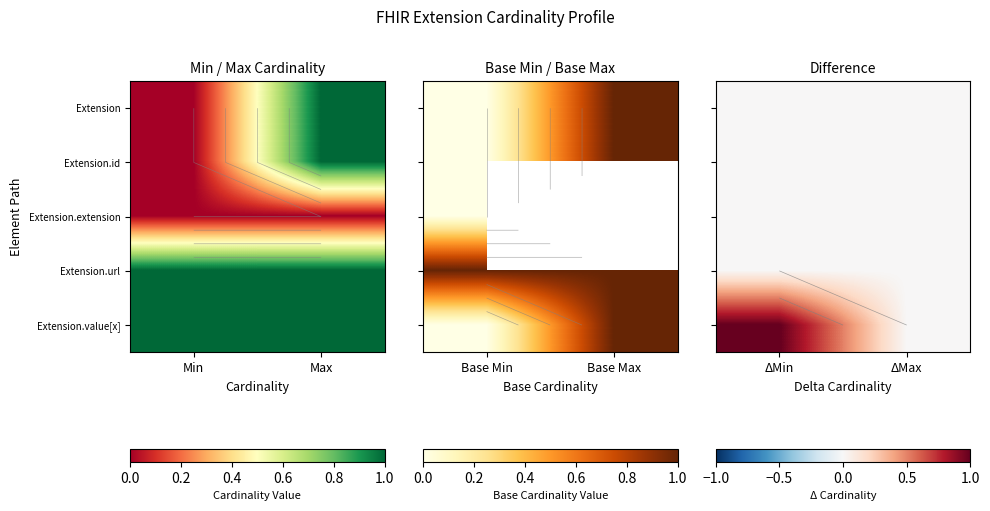

At which category does the chart reach its minimum across all series?

ΔMin